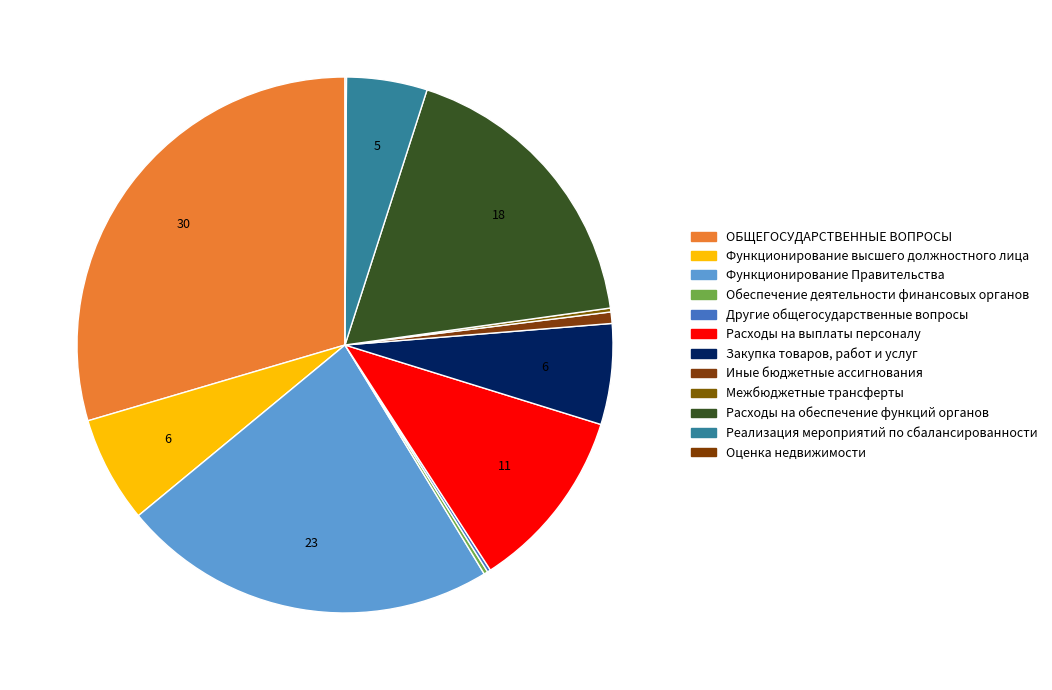

The Функционирование высшего должностного лица slice represents 6% of the pie. True or false?

True